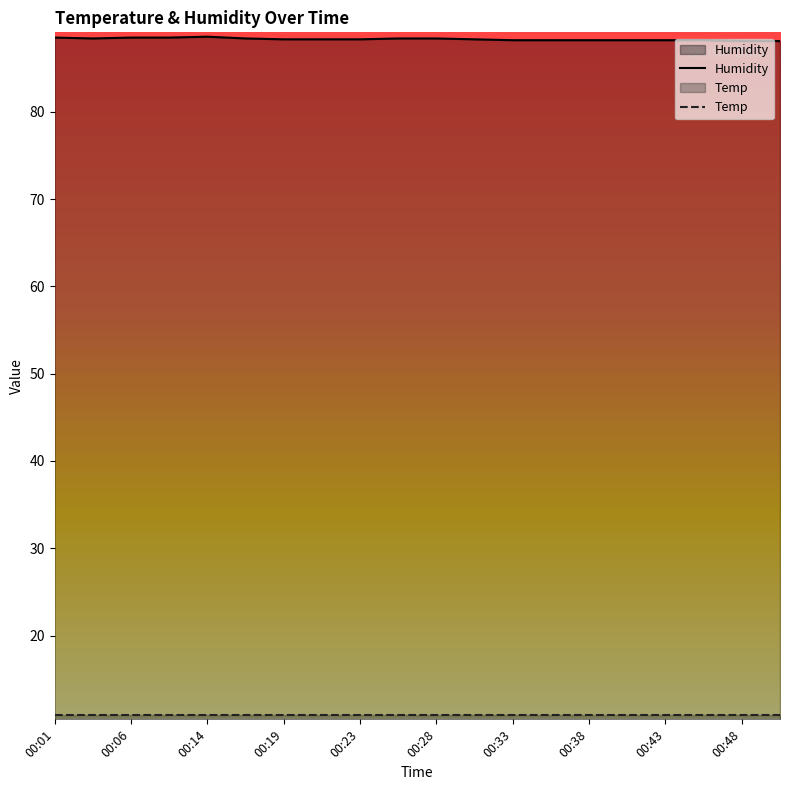

Rank the series by their maximum value, from lowest to highest.

Temp, Humidity